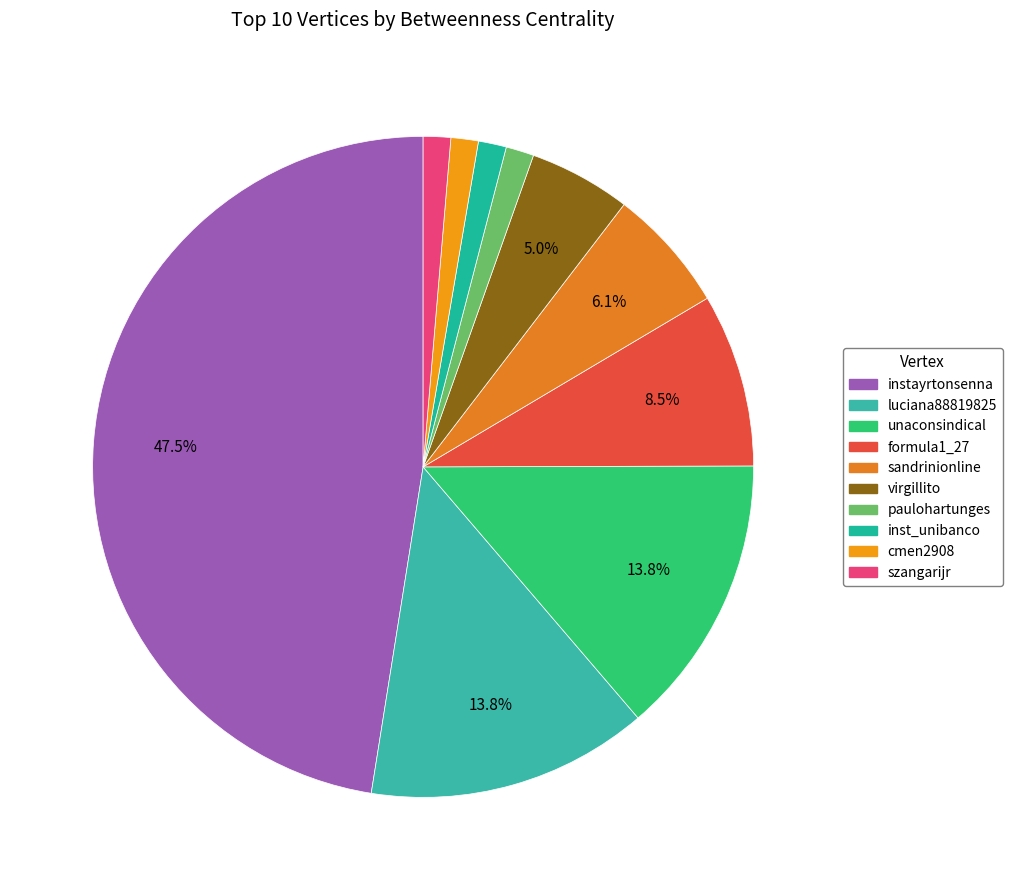

True or false: unaconsindical accounts for 5% of the total.

False